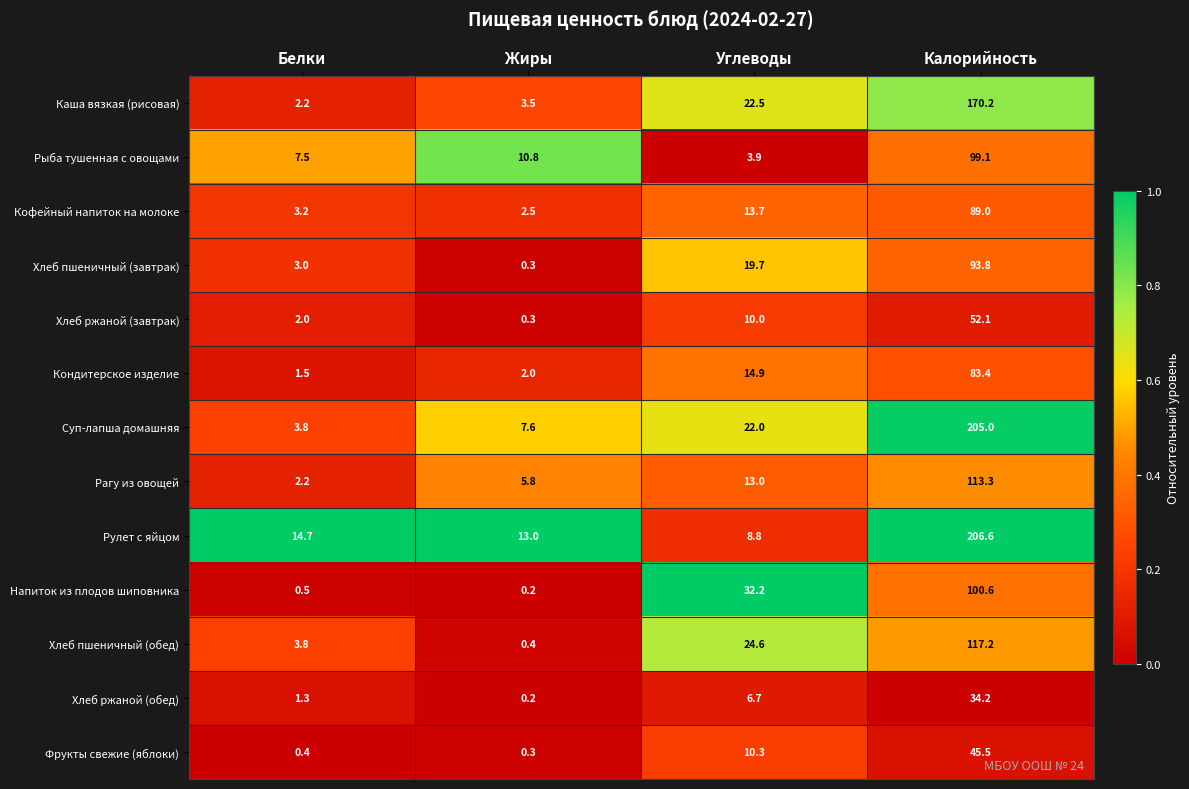

Rank the series at Калорийность from lowest to highest value.

Хлеб ржаной (обед), Фрукты свежие (яблоки), Хлеб ржаной (завтрак), Кондитерское изделие, Кофейный напиток на молоке, Хлеб пшеничный (завтрак), Рыба тушенная с овощами, Напиток из плодов шиповника, Рагу из овощей, Хлеб пшеничный (обед), Каша вязкая (рисовая), Суп-лапша домашняя, Рулет с яйцом